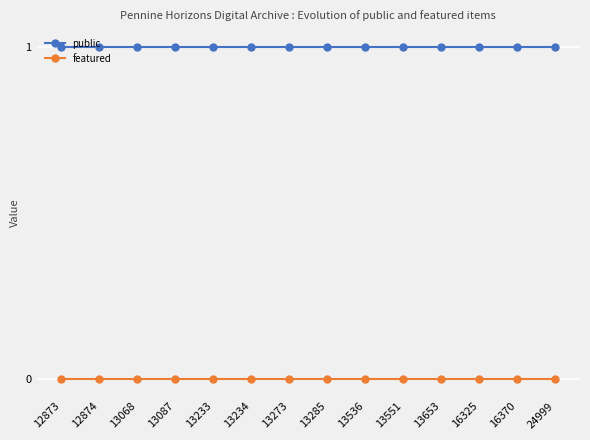

Count the number of categories in the chart.

14